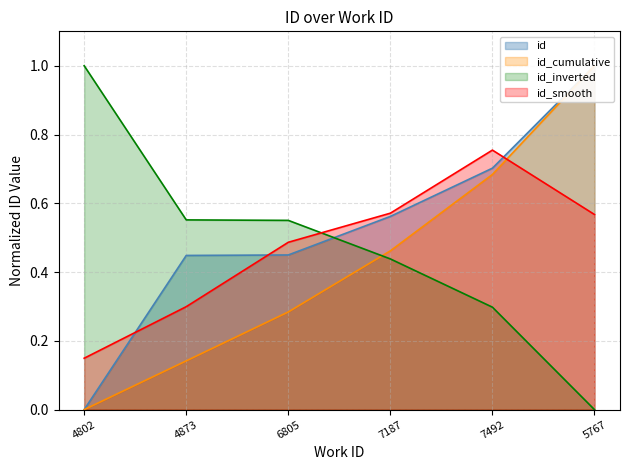

What is the label of the 3rd point from the left?

6805